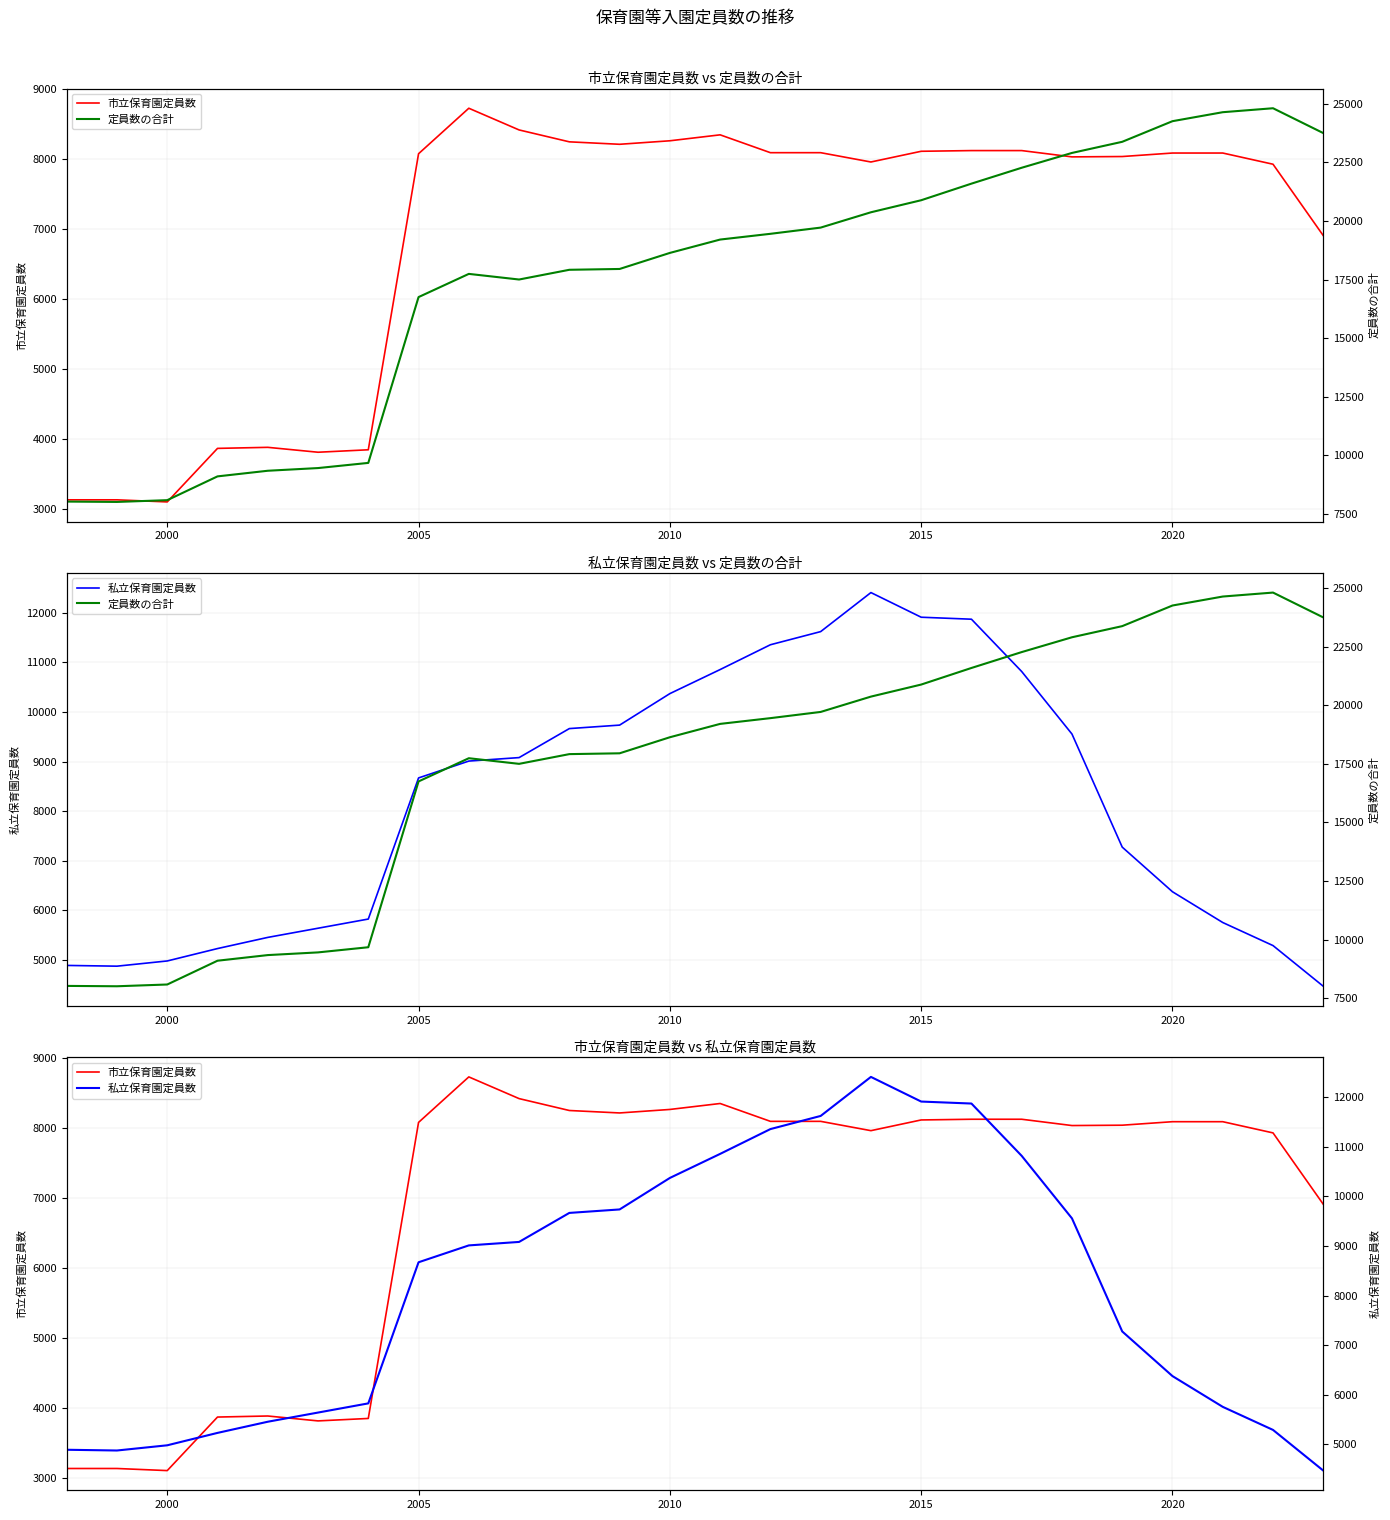

Which series has the largest total across all categories?

定員数の合計